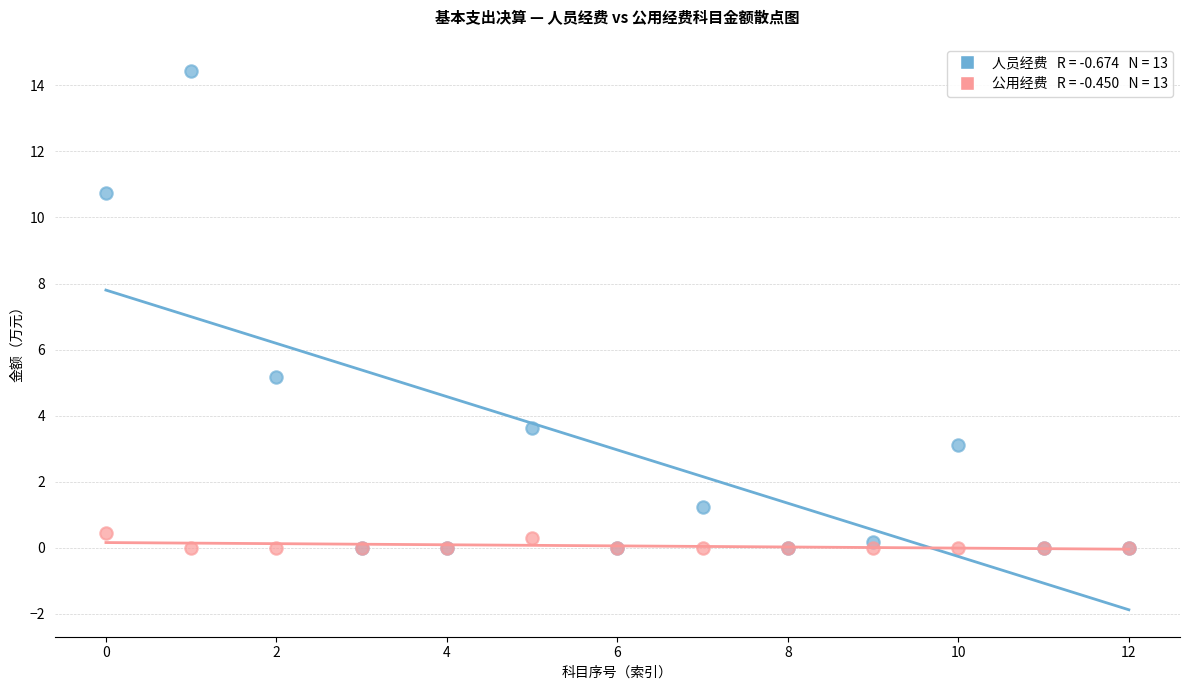

Across all series, what Y value is closest to 7?

5.2